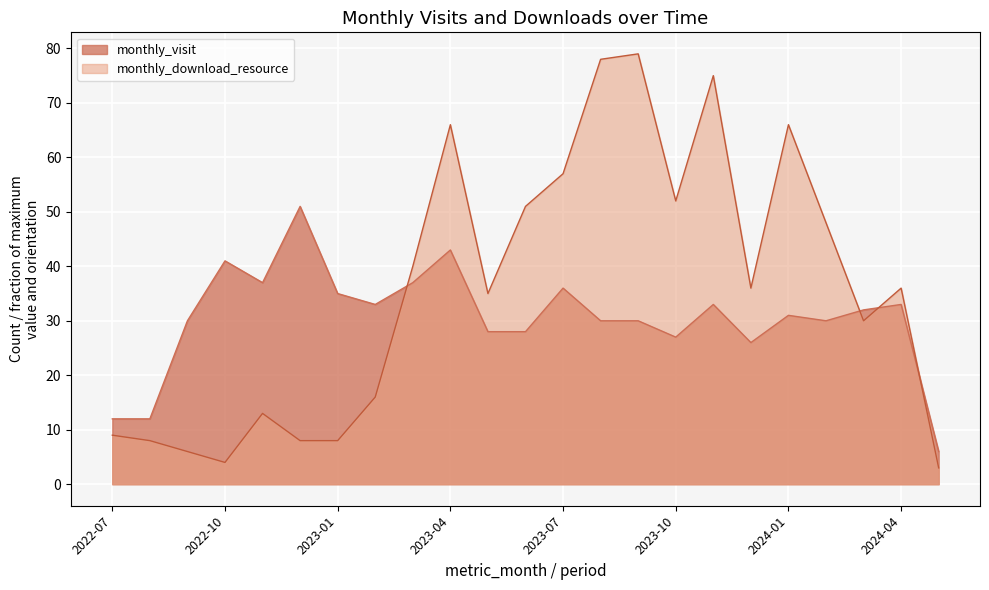

Where is the first local maximum for monthly_download_resource?

2022-11